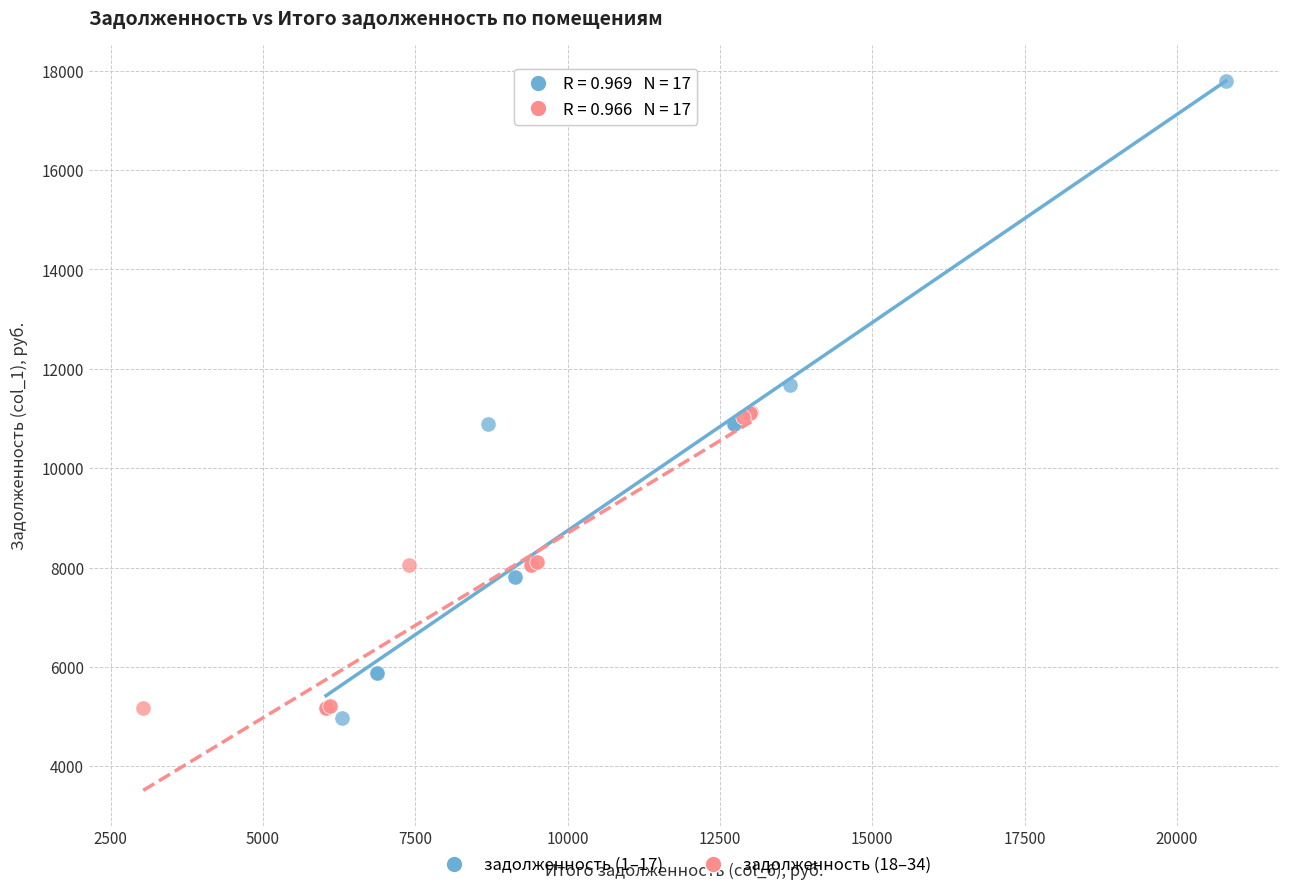

Which series contains the lowest Y value?

задолженность (1–17)